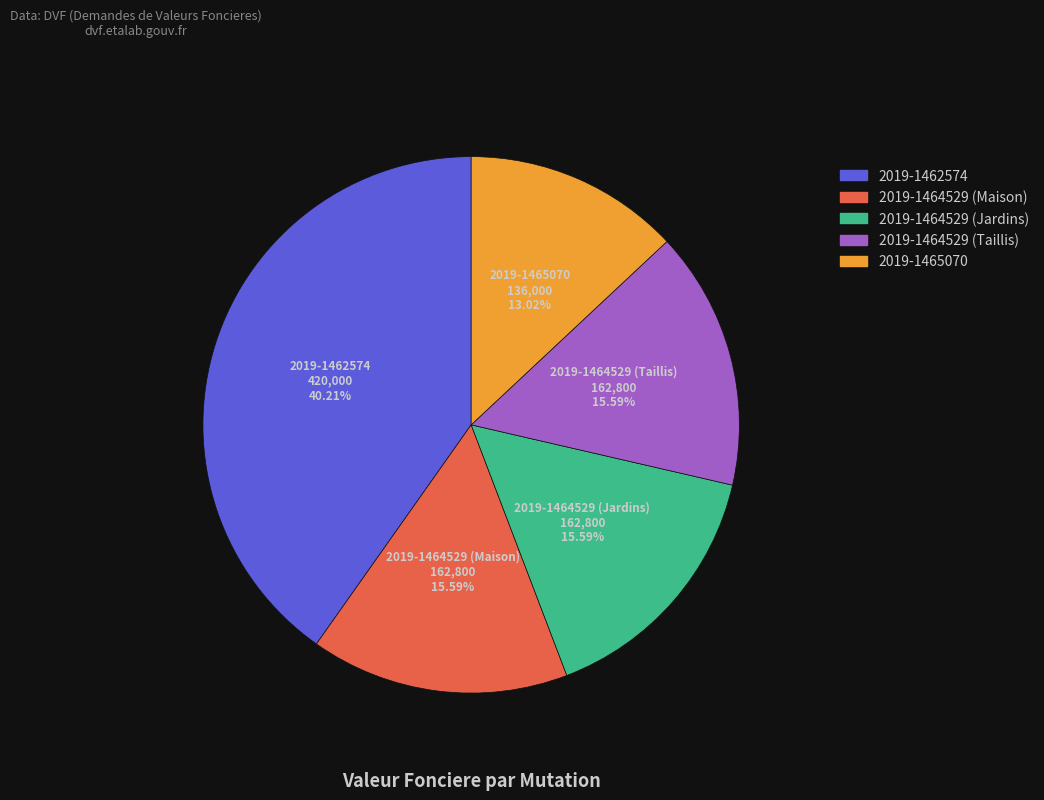

What percentage is NOT represented by 2019-1462574?

59.8%